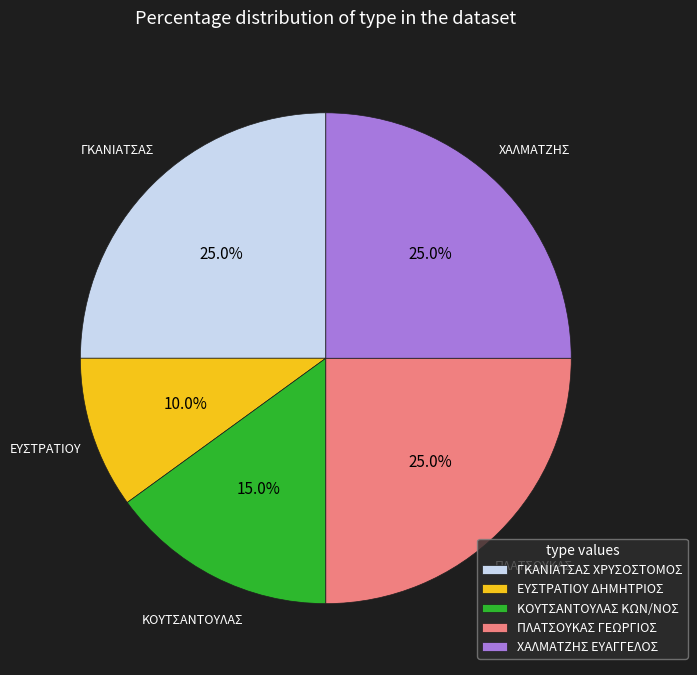

Combined, what portion of the pie is ΕΥΣΤΡΑΤΙΟΥ ΔΗΜΗΤΡΙΟΣ and ΚΟΥΤΣΑΝΤΟΥΛΑΣ ΚΩΝ/ΝΟΣ?

25.0%